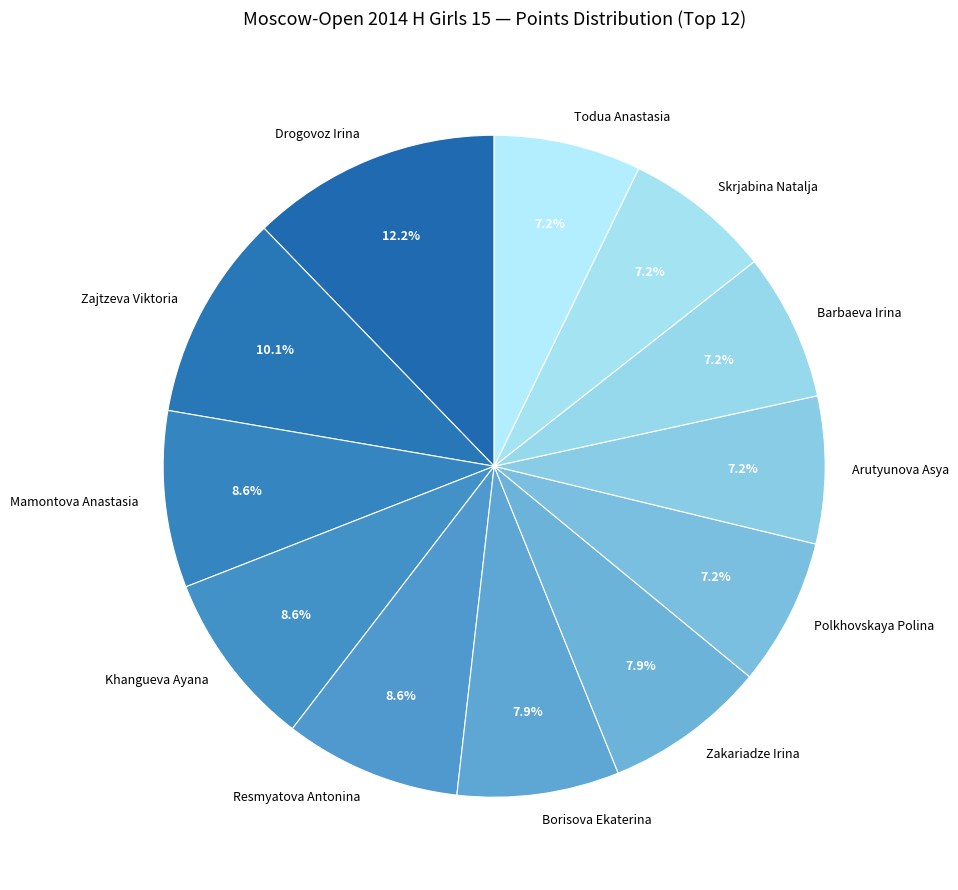

Is the sum of Mamontova Anastasia and Zakariadze Irina greater than half?

No